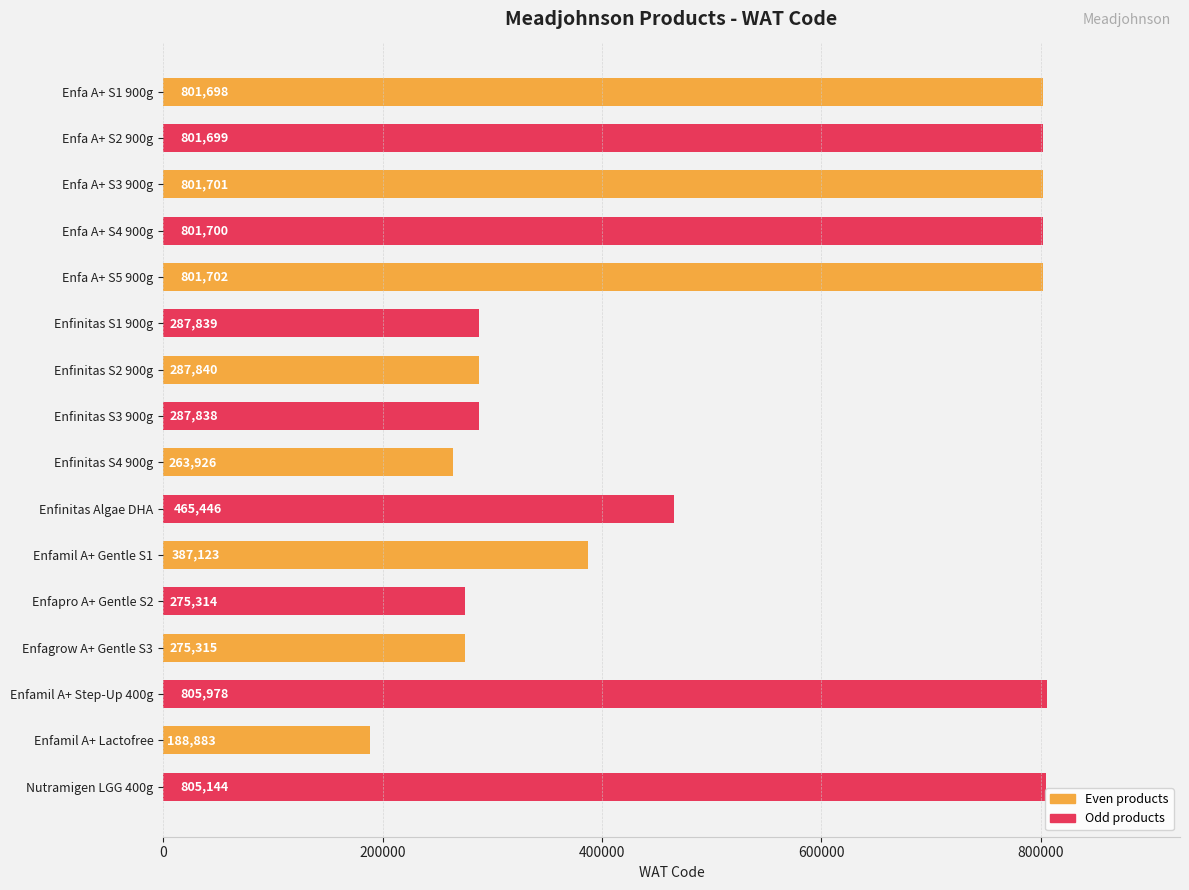

Does the chart contain stacked bars?

No